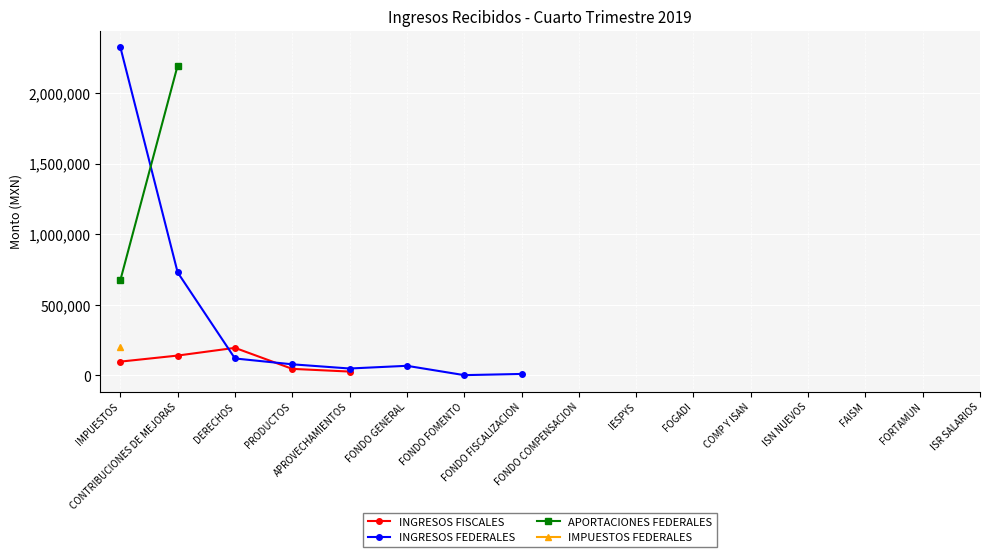

What is the label of the 15th point from the right?

CONTRIBUCIONES DE MEJORAS